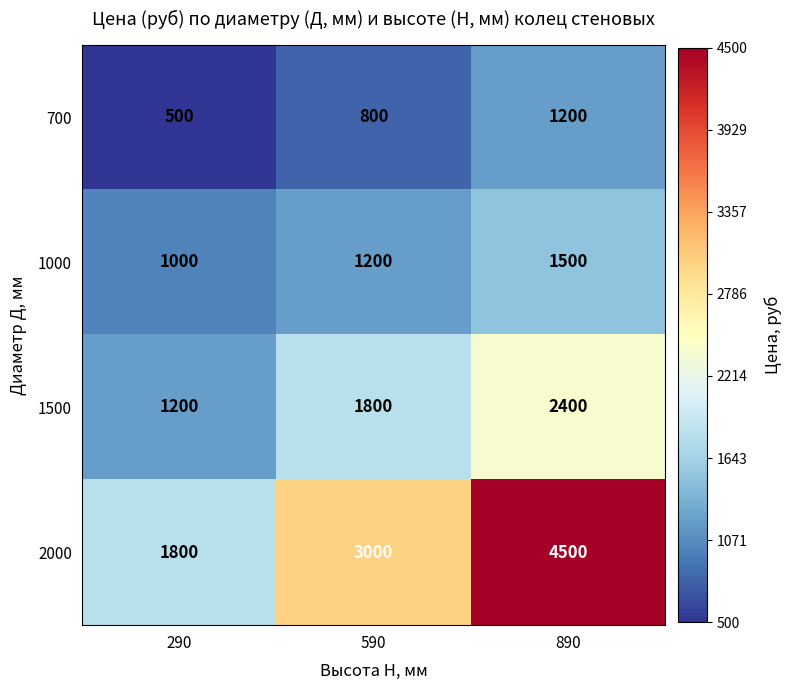

Where is 700 nearest to the value 850?

590